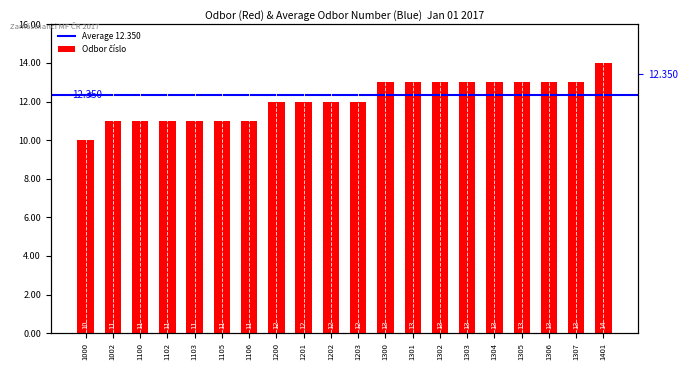

What is the smallest value displayed?

10